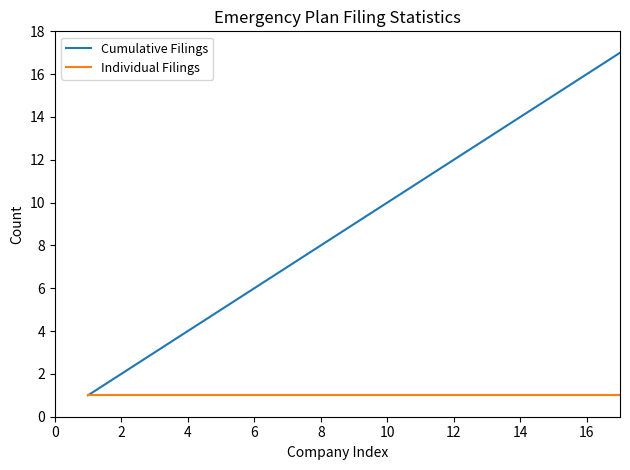

Rank the series by their maximum value, from highest to lowest.

Cumulative Filings, Individual Filings